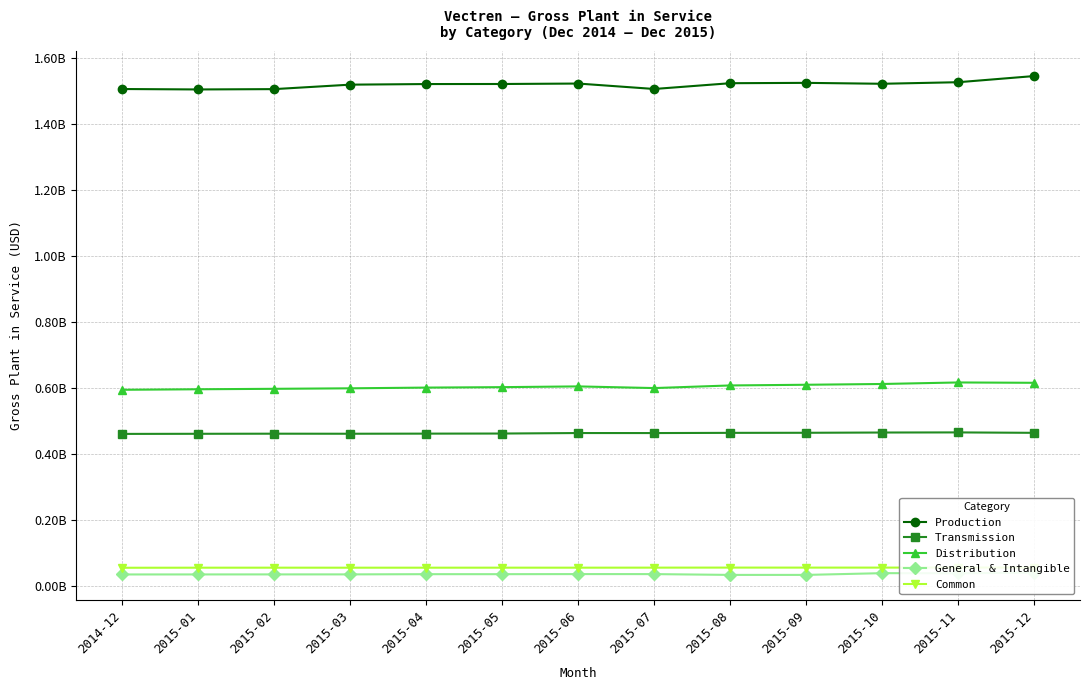

How many series are shown in this chart?

5